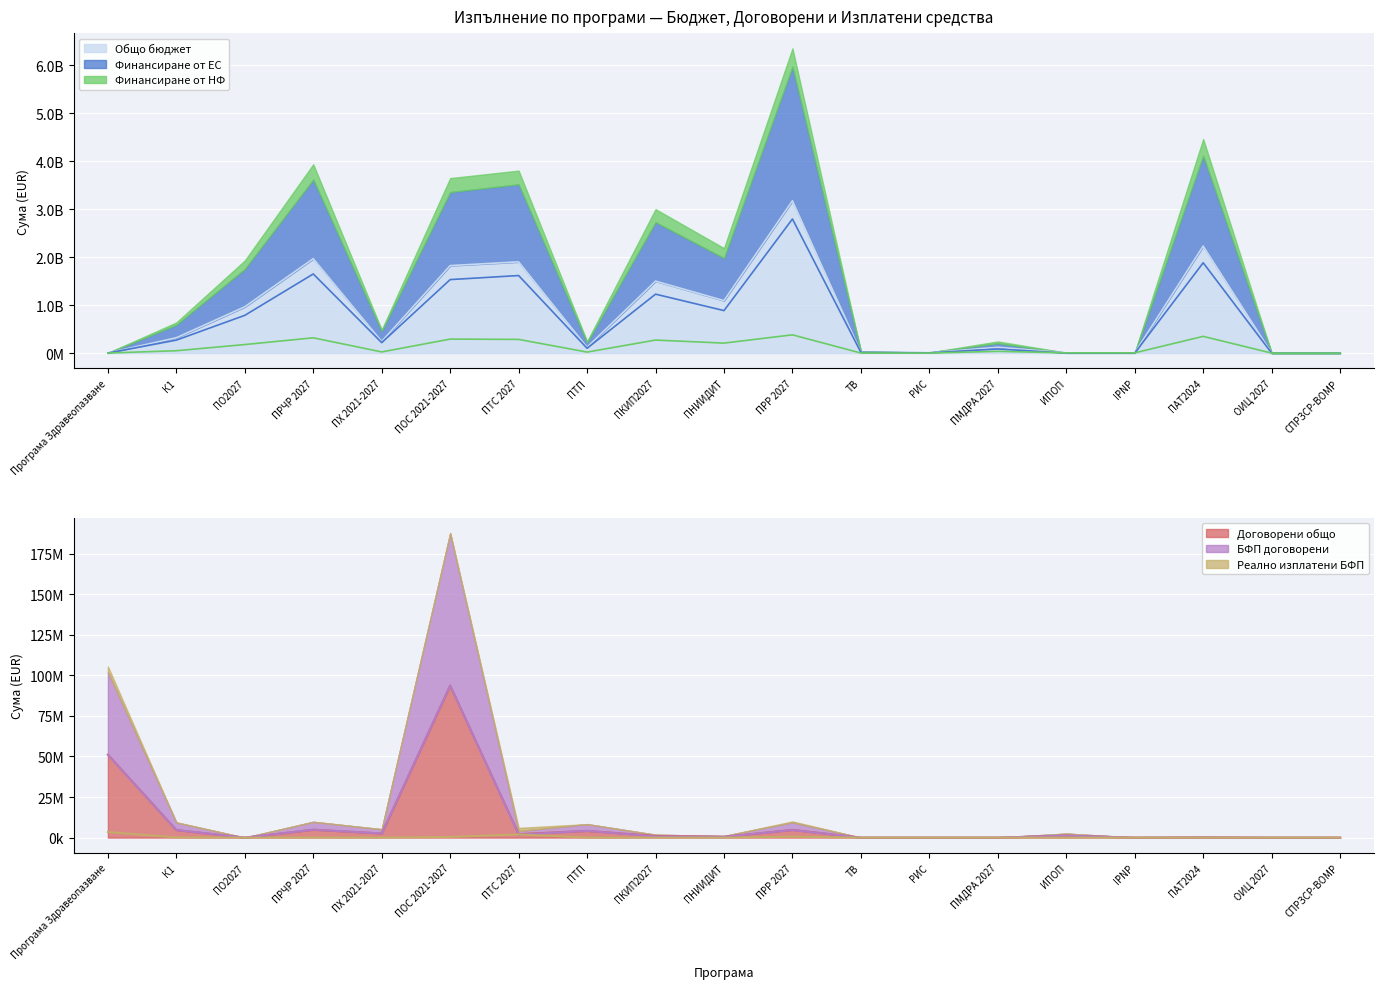

What position from the left is ПМДРА 2027?

14